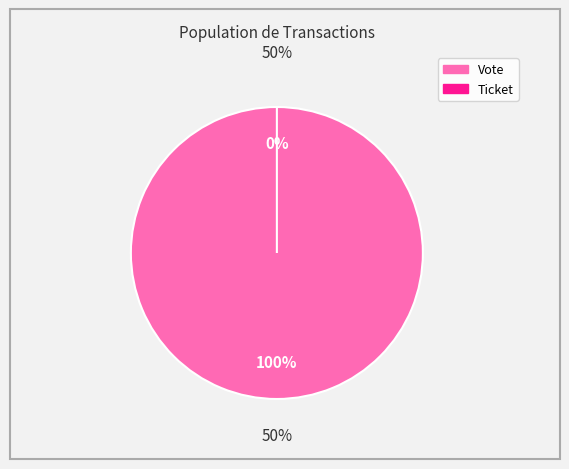

Is it true that Ticket (io_index=0) is 0% of the pie?

True